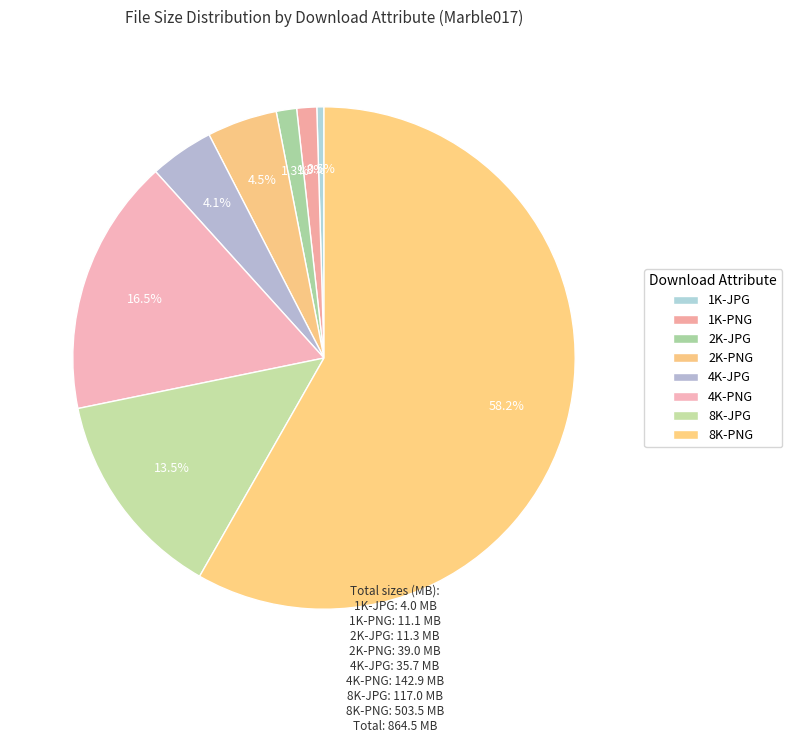

Between 8K-PNG and 2K-PNG, which is larger?

8K-PNG